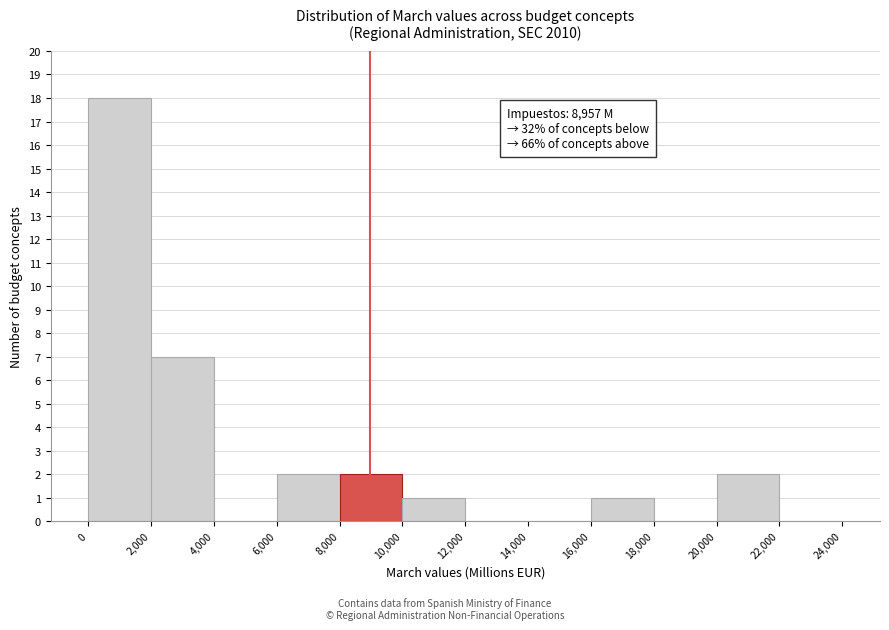

Which range on the x-axis has the tallest bar?

0 to 2,000